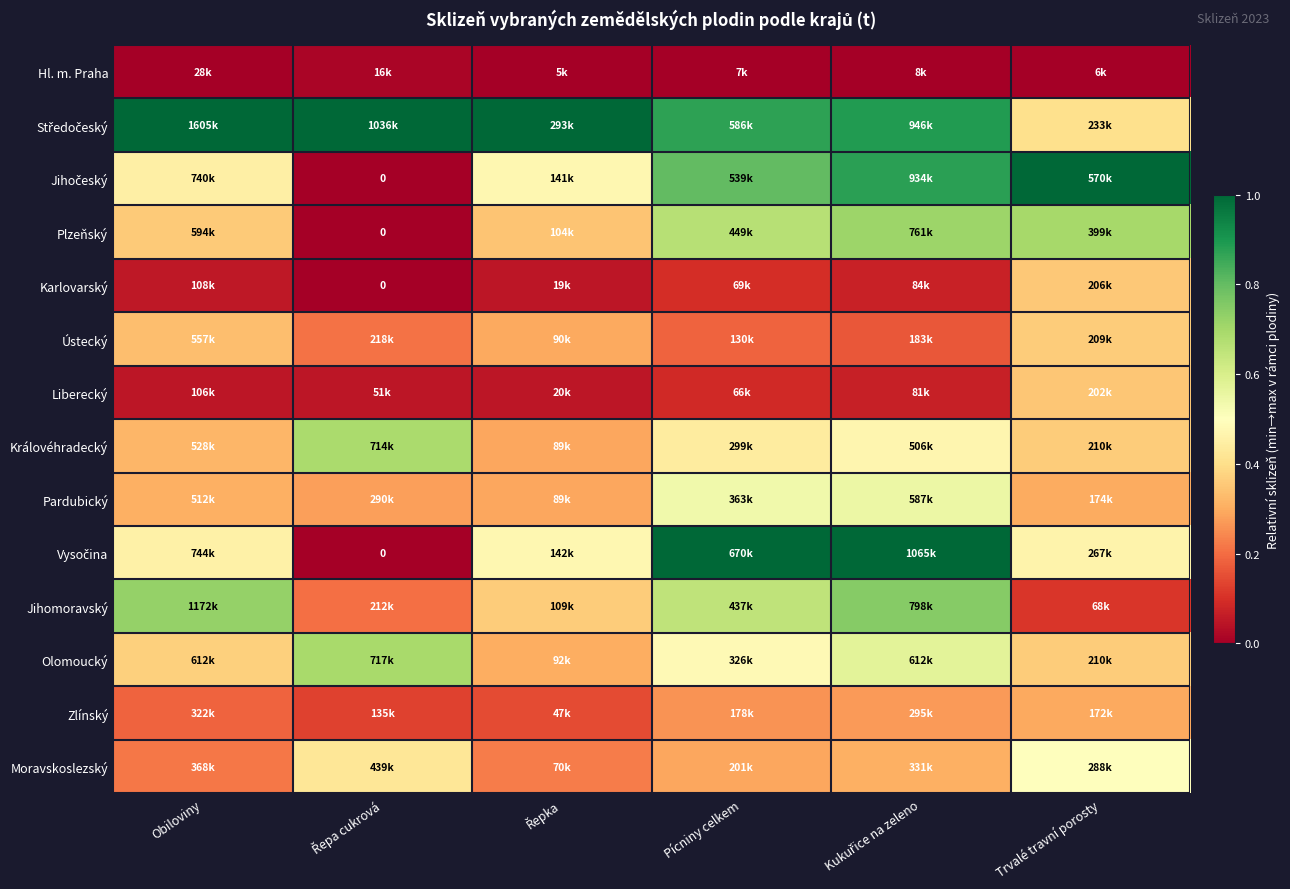

Count the number of categories in the chart.

6